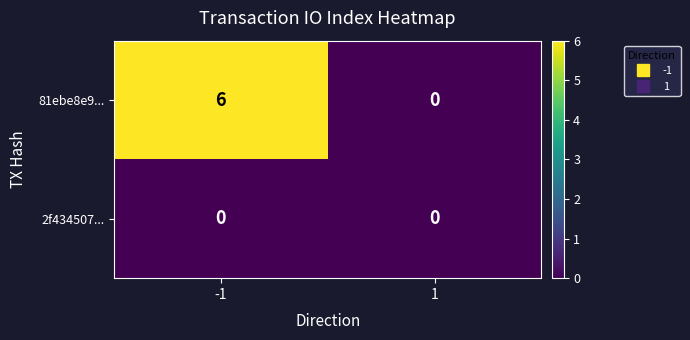

Which label corresponds to the largest value in the chart?

-1